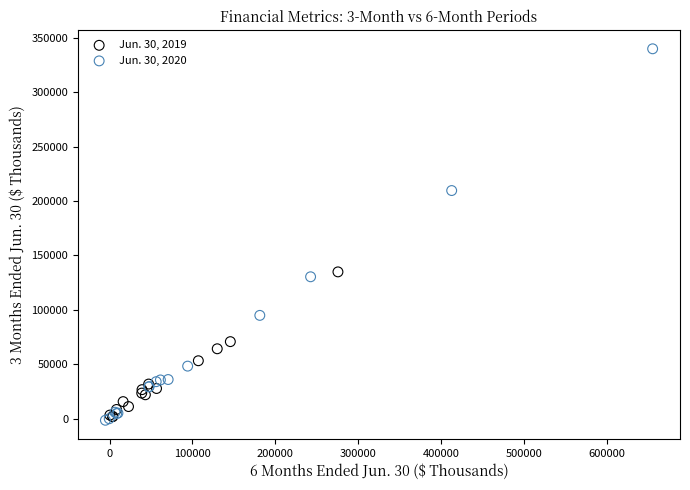

Which series has the largest Y range (max minus min)?

Jun. 30, 2020